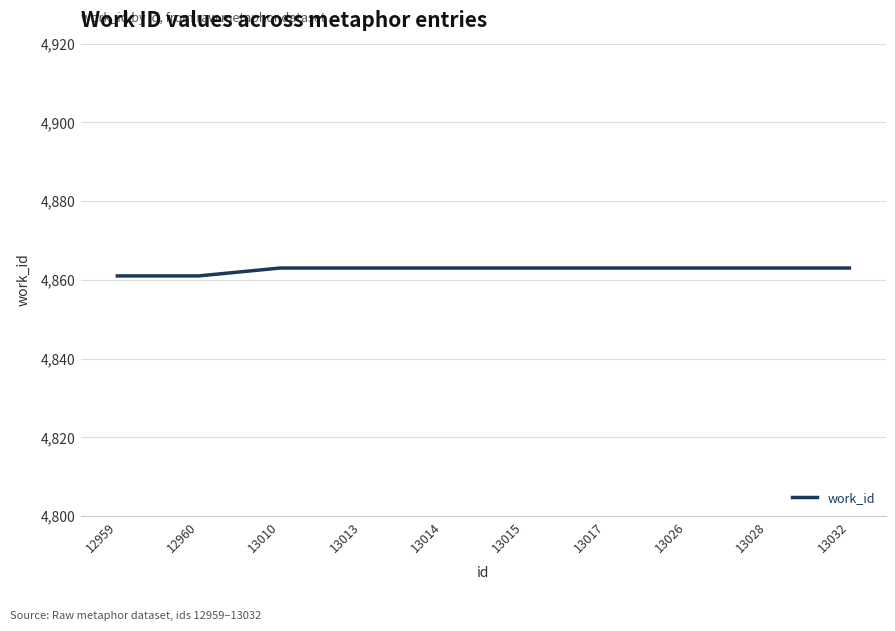

What is the minimum value shown in the chart?

4861